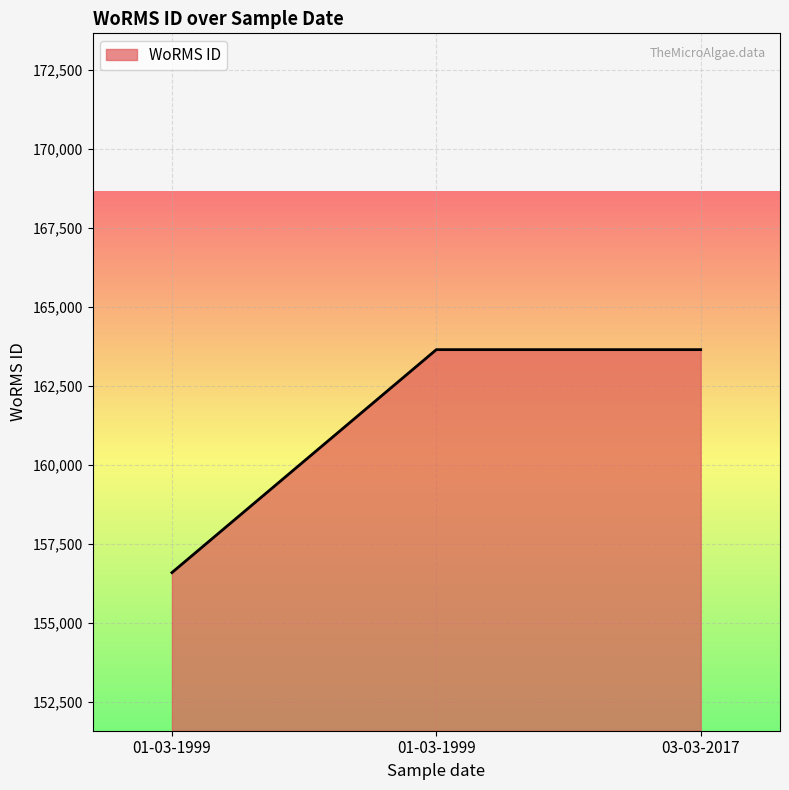

True or false: the data shows 163646 at 03-03-2017.

True